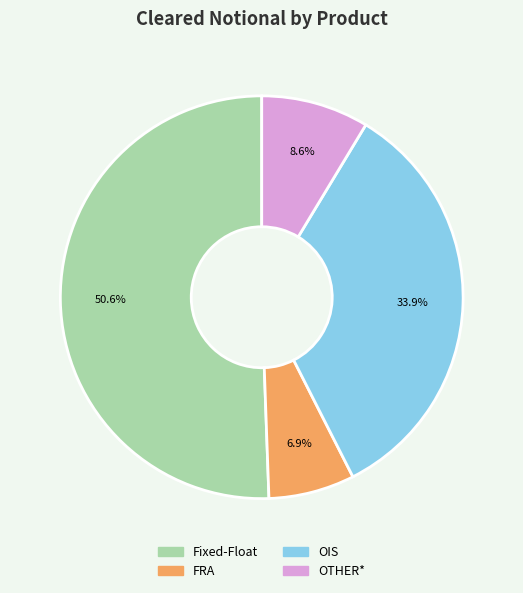

What percentage is NOT represented by Fixed-Float?

49.4%